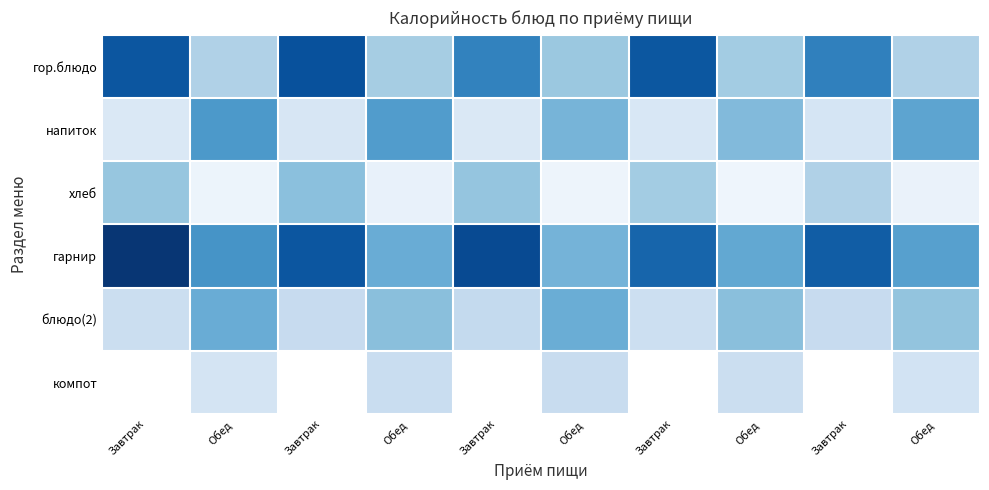

Which label corresponds to the smallest value in the chart?

Обед